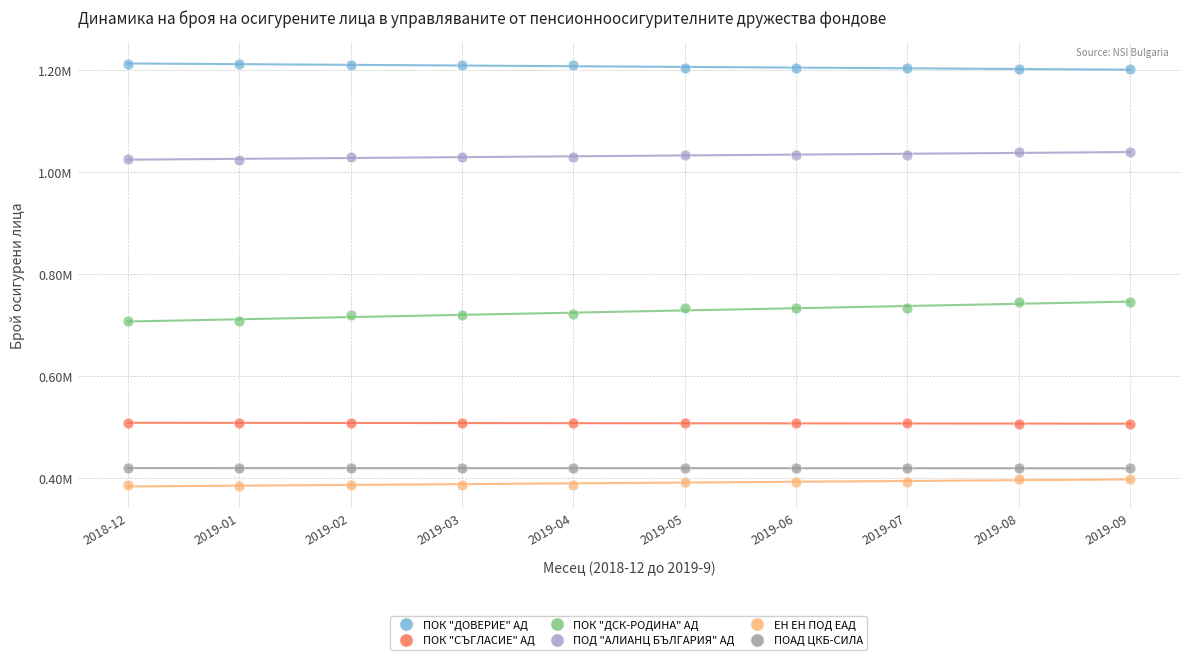

What are all the series names shown in the legend?

ПОК "ДОВЕРИЕ" АД, ПОК "СЪГЛАСИЕ" АД, ПОК "ДСК-РОДИНА" АД, ПОД "АЛИАНЦ БЪЛГАРИЯ" АД, ЕН ЕН ПОД ЕАД, ПОАД ЦКБ-СИЛА